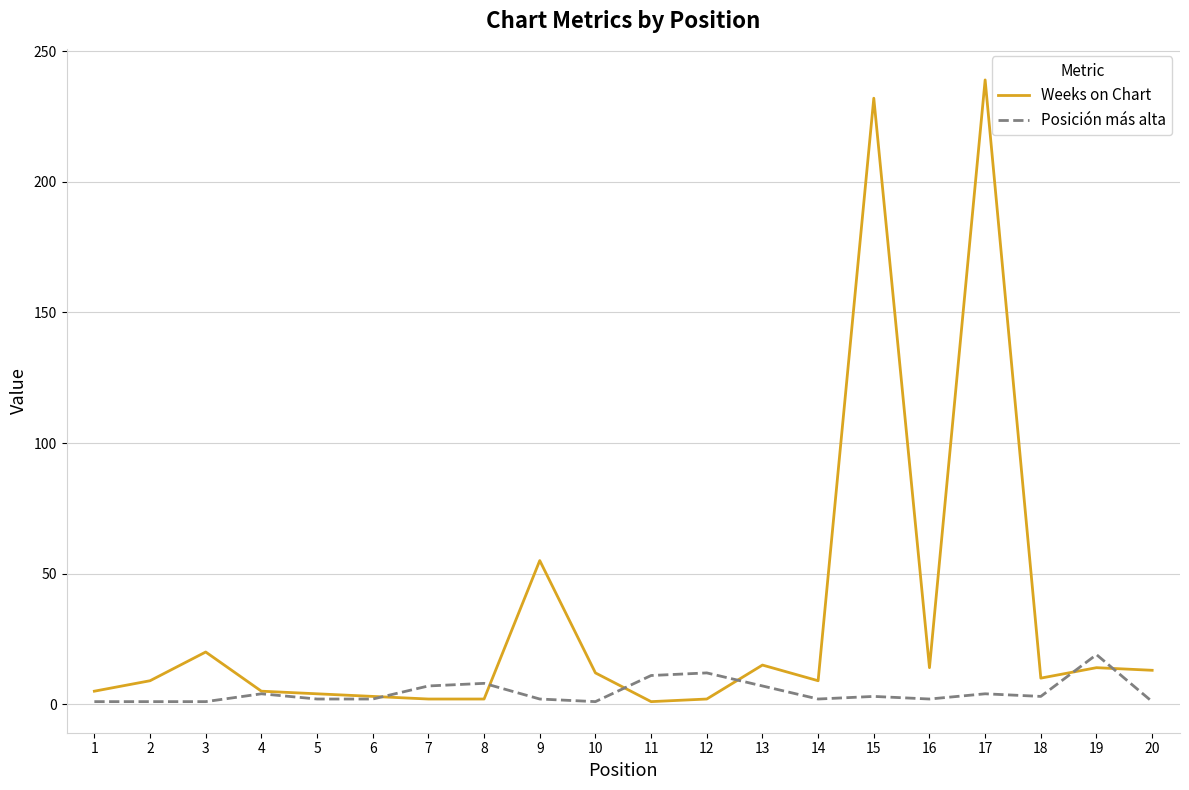

True or false: Posición más alta and Weeks on Chart intersect in this chart.

True